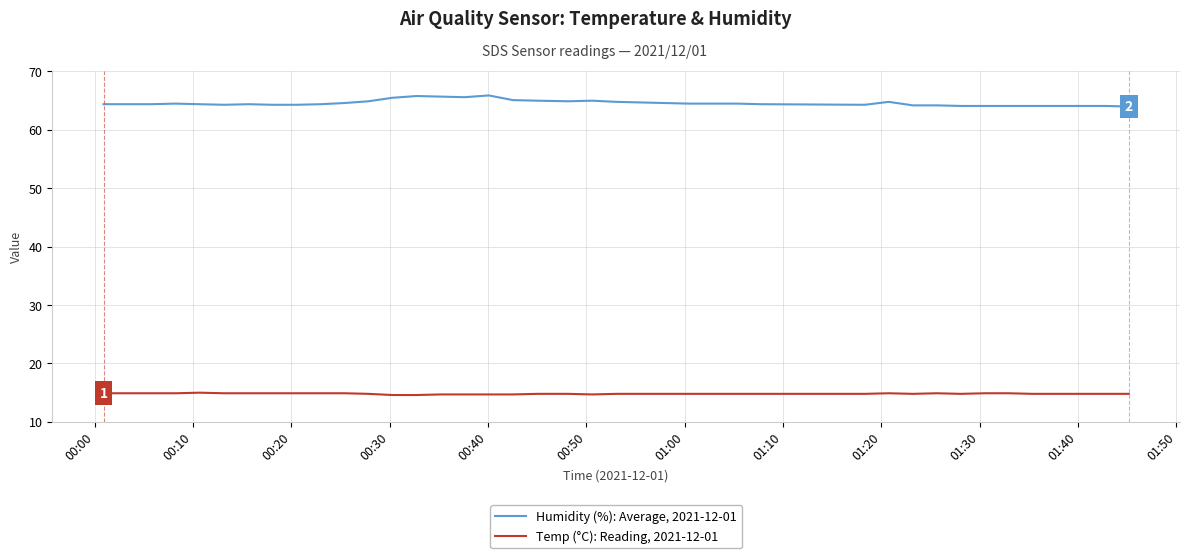

What is the maximum value shown in the chart?

65.9